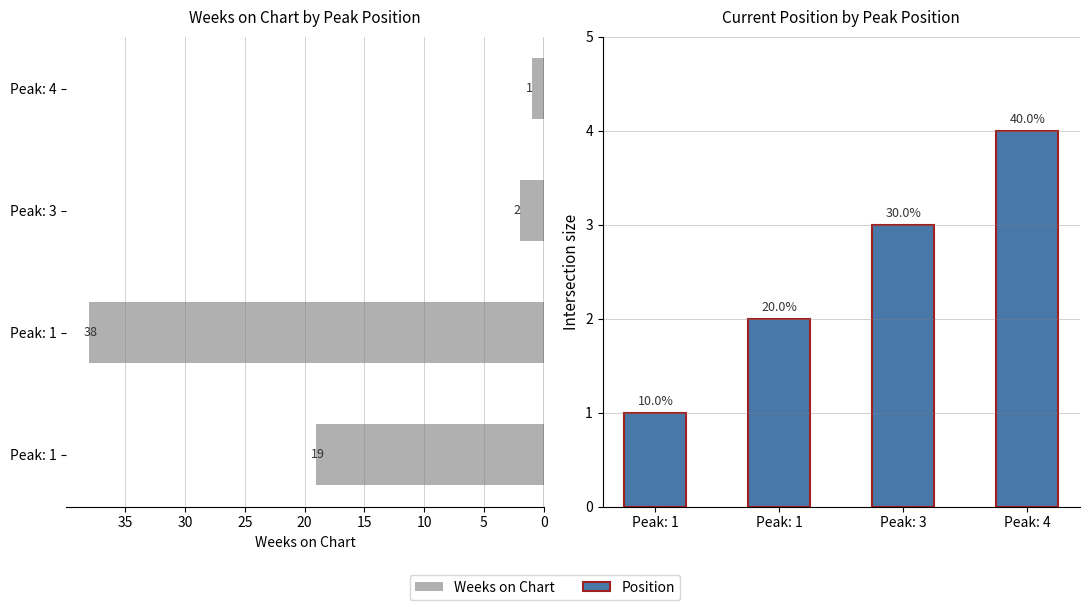

Read the Weeks on Chart value at Peak: 1.

19